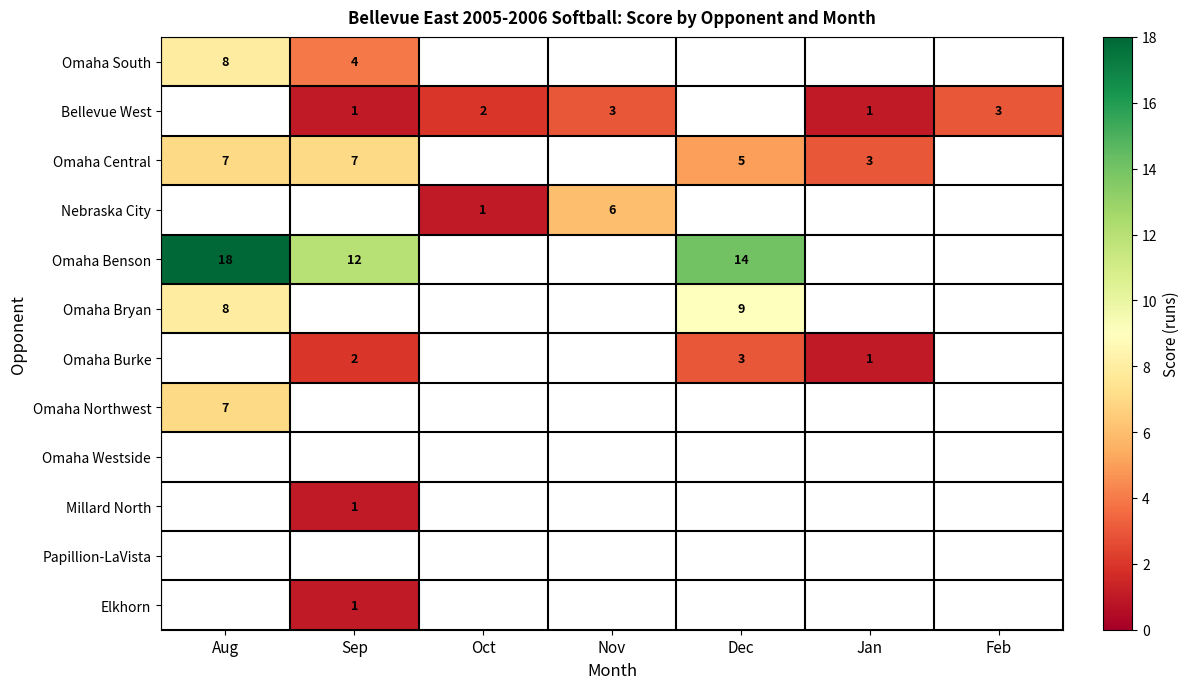

What is the minimum value shown in the chart?

1.0